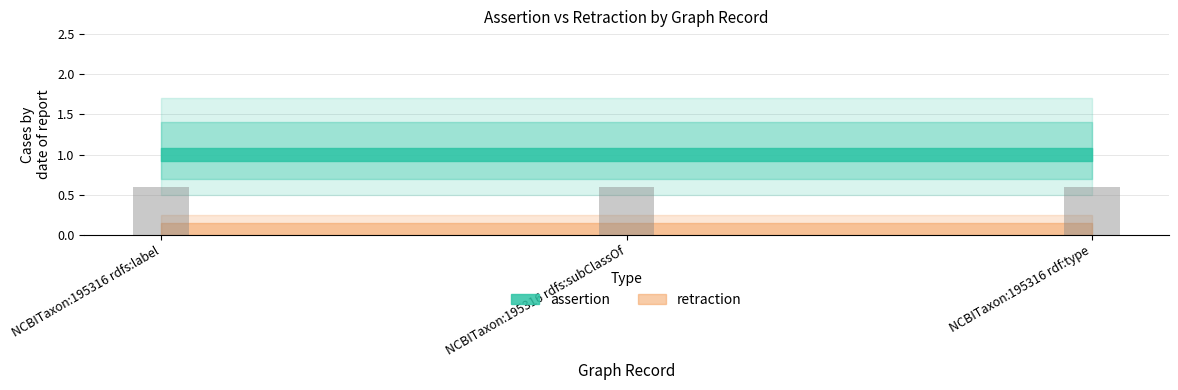

Reading right to left, transcribe all the data shown in this chart.

assertion: NCBITaxon:195316 rdf:type=1	NCBITaxon:195316 rdfs:subClassOf=1	NCBITaxon:195316 rdfs:label=1
retraction: NCBITaxon:195316 rdf:type=0	NCBITaxon:195316 rdfs:subClassOf=0	NCBITaxon:195316 rdfs:label=0